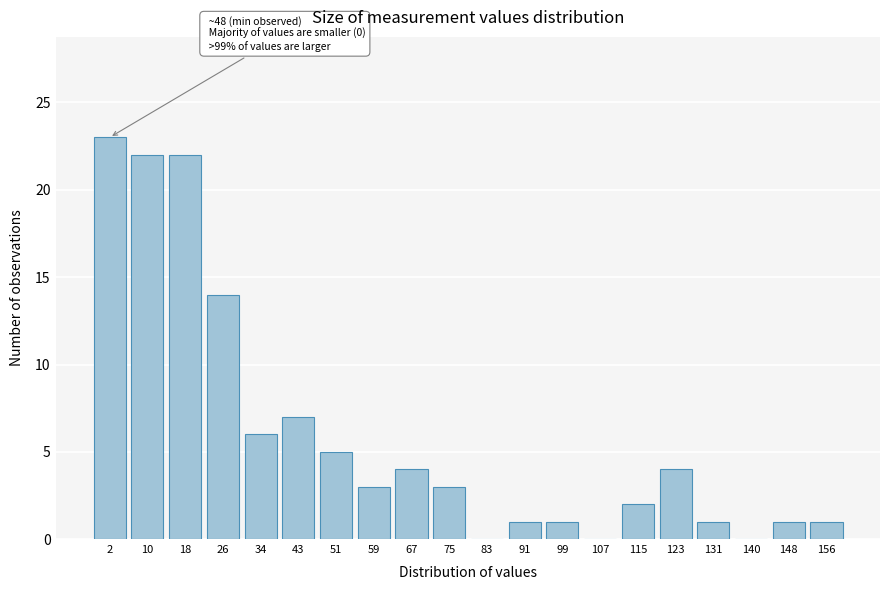

Reading right to left, transcribe all the data shown in this chart.

156=1	148=1	140=0	131=1	123=4	115=2	107=0	99=1	91=1	83=0	75=3	67=4	59=3	51=5	43=7	34=6	26=14	18=22	10=22	2=23